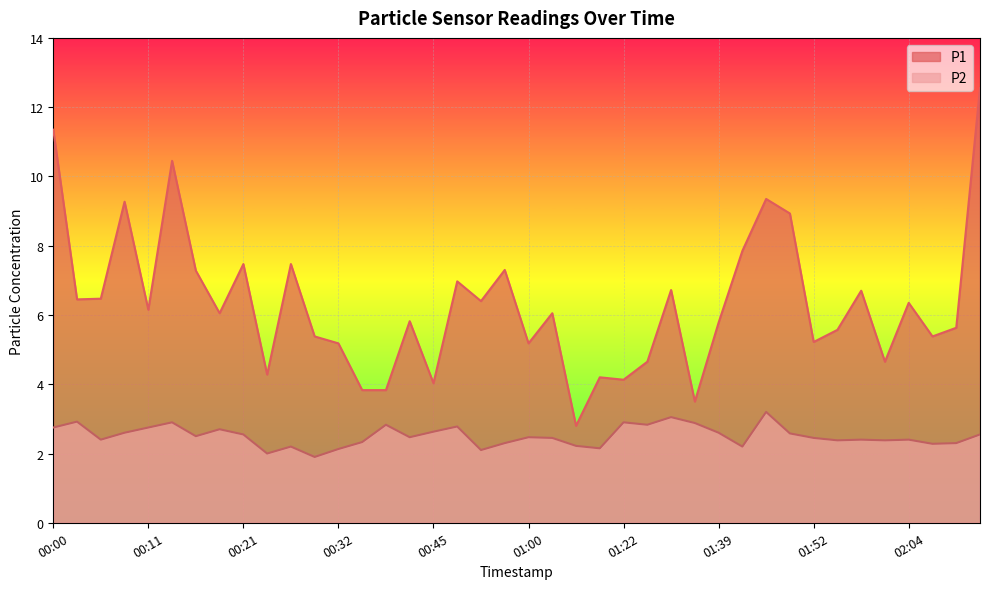

What is the sum of the P2 values at 00:48 and 00:38?

5.6